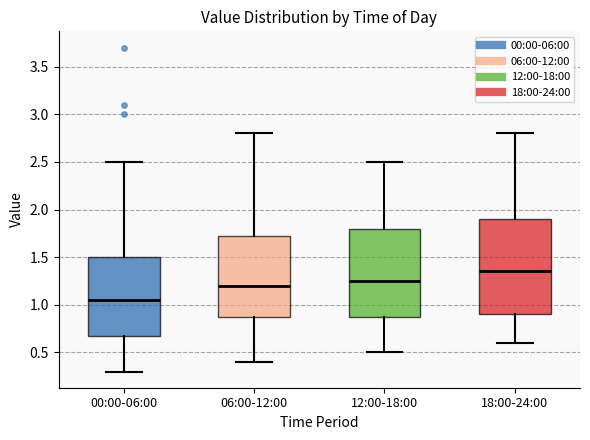

Reading left to right, transcribe this box plot: for each box, give where its median line is, the range the box spans, and where its two whiskers end, as read against the y-axis. The values are not printed on the chart, so give them approximately, as read against the axis.

00:00-06:00: median 1.05, box 0.70 to 1.50, whiskers 0.30 to 2.50
06:00-12:00: median 1.20, box 0.90 to 1.75, whiskers 0.40 to 2.80
12:00-18:00: median 1.25, box 0.90 to 1.80, whiskers 0.50 to 2.50
18:00-24:00: median 1.35, box 0.90 to 1.90, whiskers 0.60 to 2.80